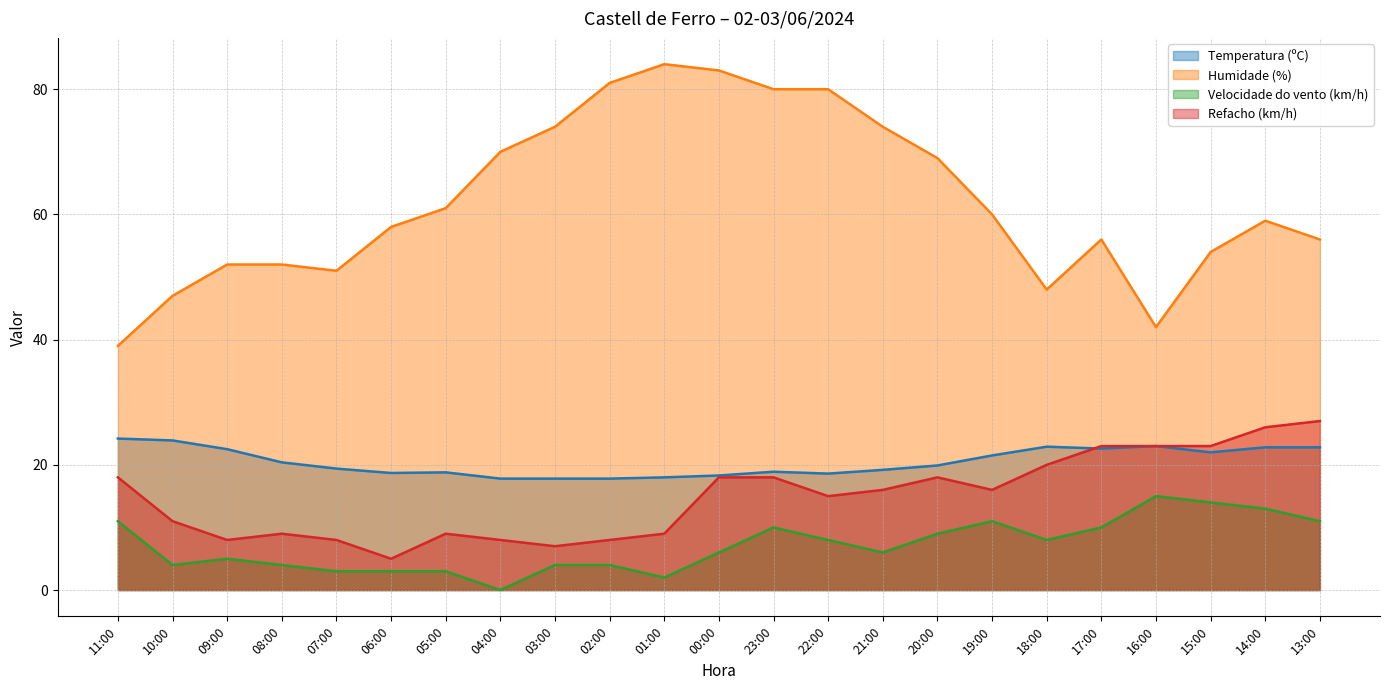

What is the total value across all series at 23:00?

126.9